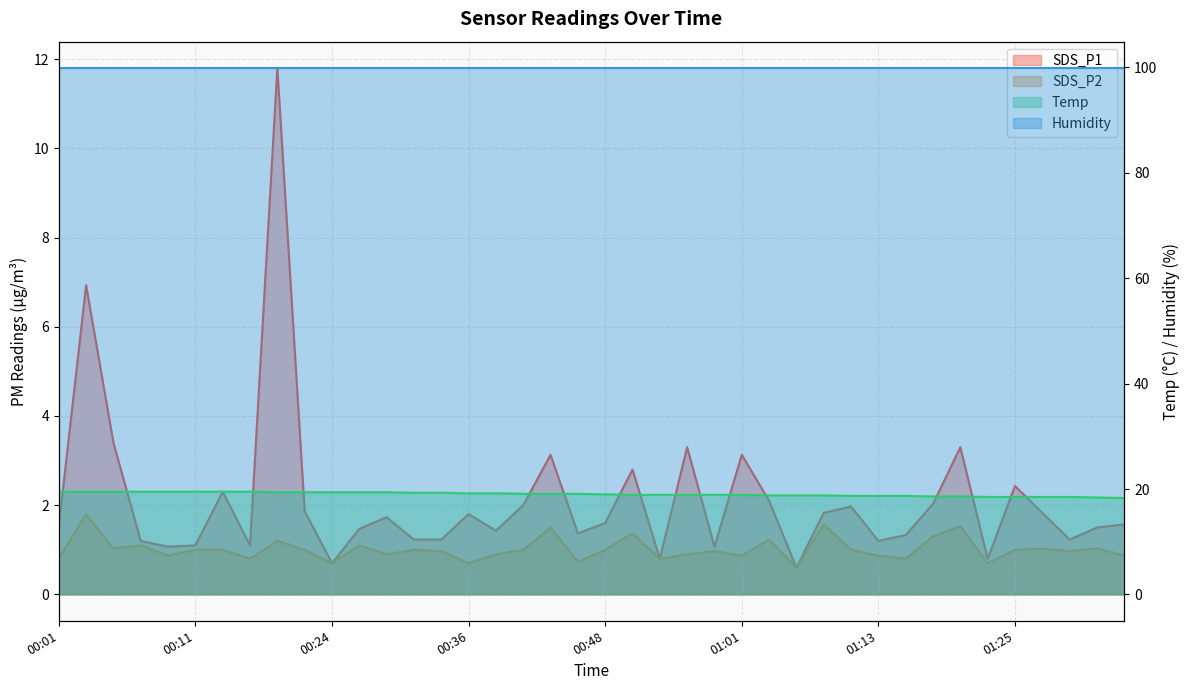

At which category does SDS_P2 reach its first local valley?

00:04